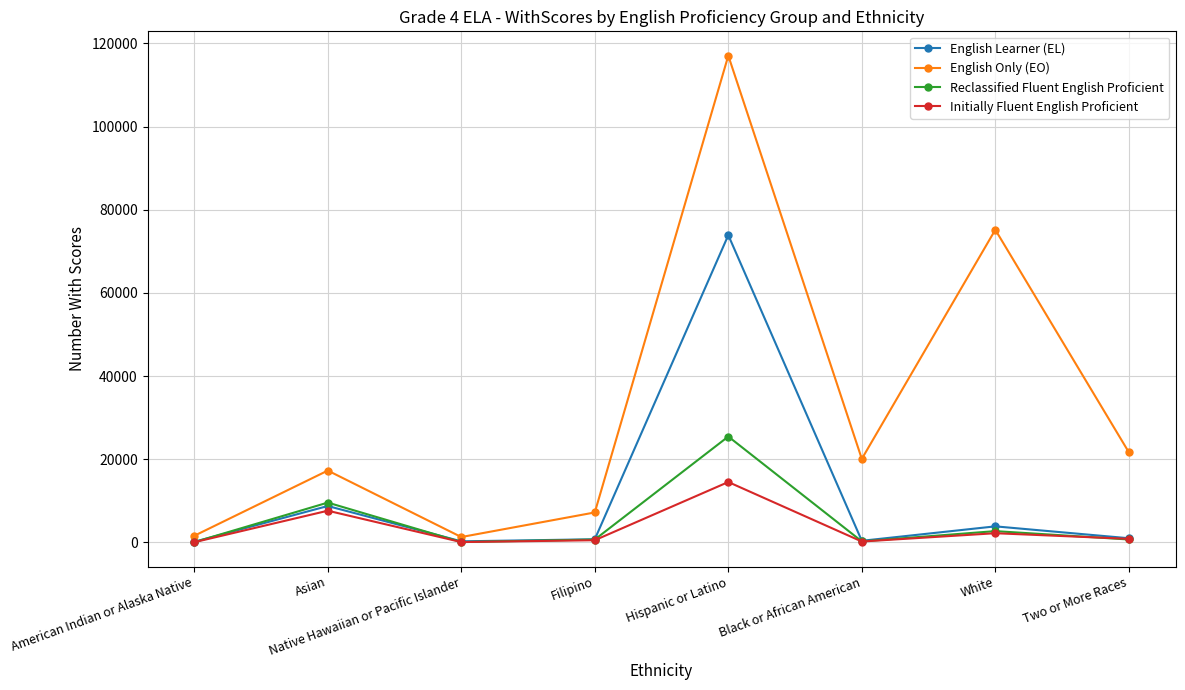

Where is the first local maximum for English Only (EO)?

Asian